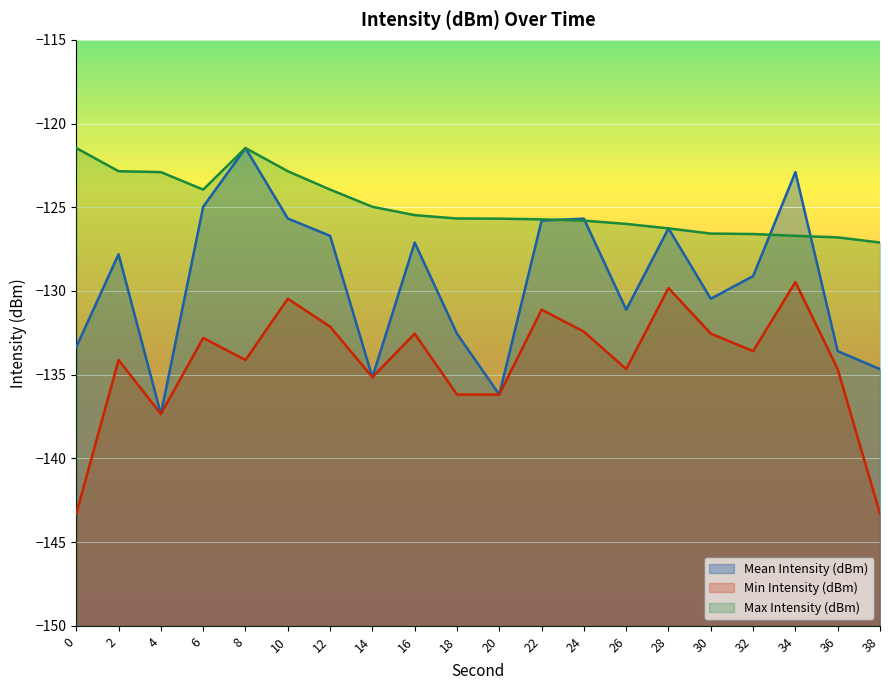

Which series has the largest total across all categories?

Max Intensity (dBm)